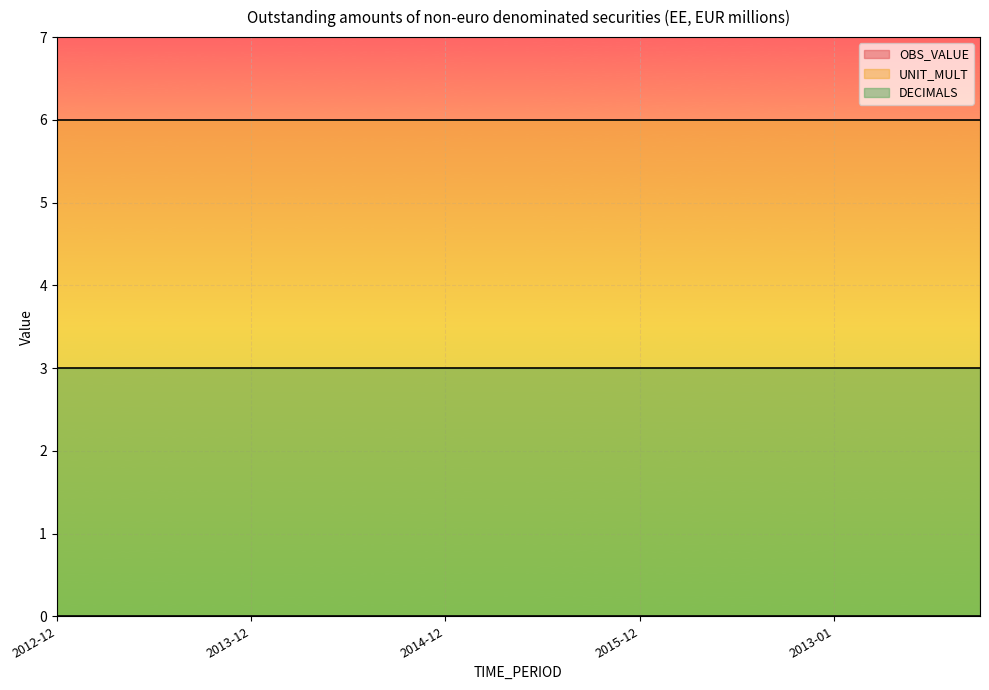

True or false: OBS_VALUE and UNIT_MULT intersect in this chart.

False